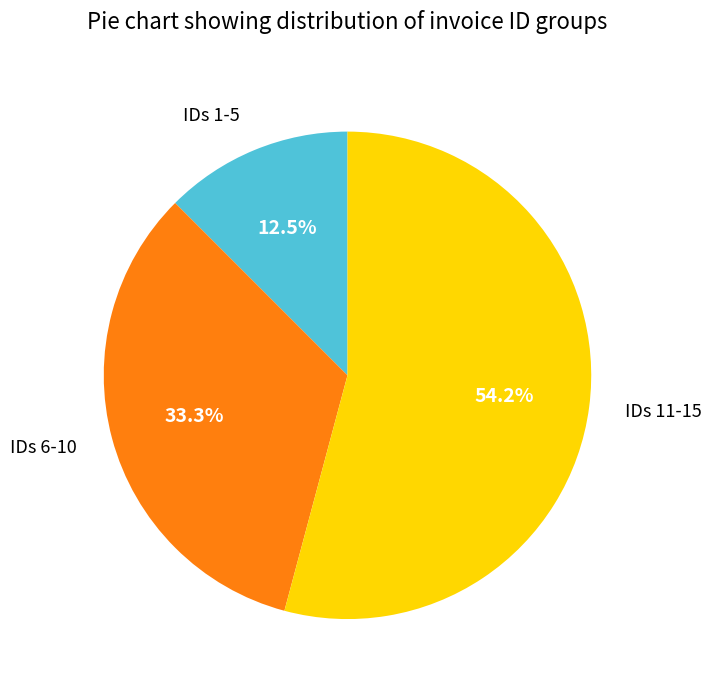

Is there a majority slice in this chart?

Yes